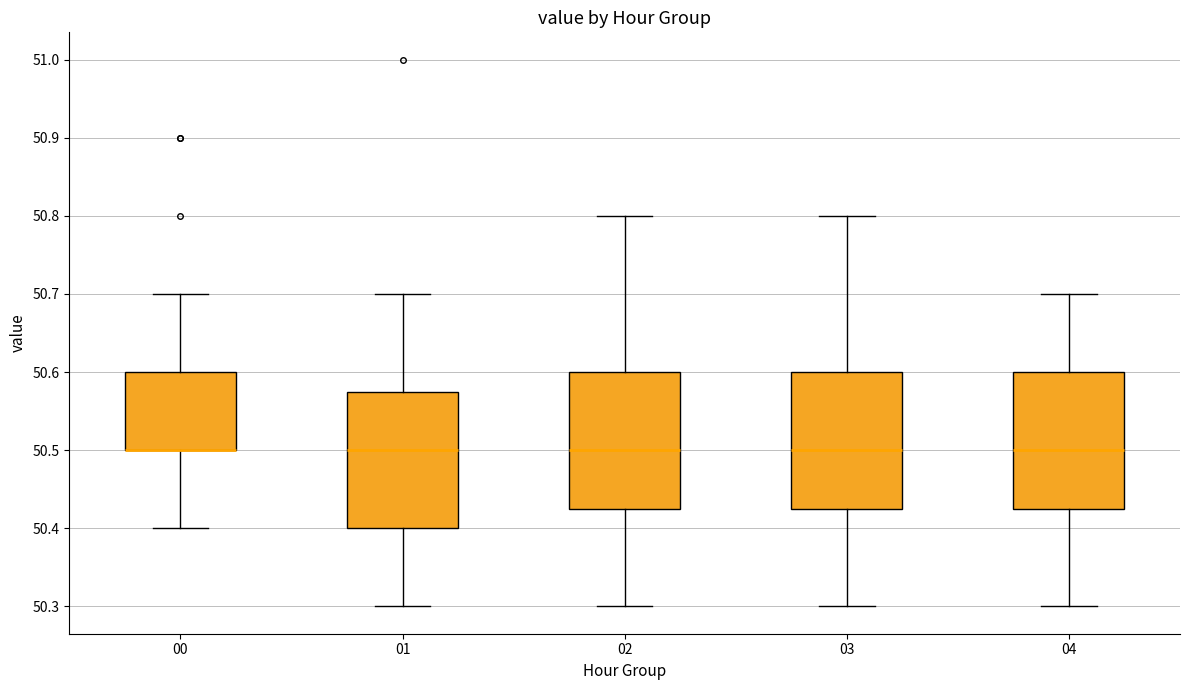

Reading left to right, read every box against the y-axis: the position of its median line, the range the box covers, and the ends of its whiskers. The values are not printed on the chart, so give them approximately, as read against the axis.

00: median 50.50 (drawn on the box's lower edge), box 50.50 to 50.60, whiskers 50.40 to 50.70
01: median 50.50, box 50.40 to 50.58, whiskers 50.30 to 50.70
02: median 50.50, box 50.43 to 50.60, whiskers 50.30 to 50.80
03: median 50.50, box 50.43 to 50.60, whiskers 50.30 to 50.80
04: median 50.50, box 50.43 to 50.60, whiskers 50.30 to 50.70